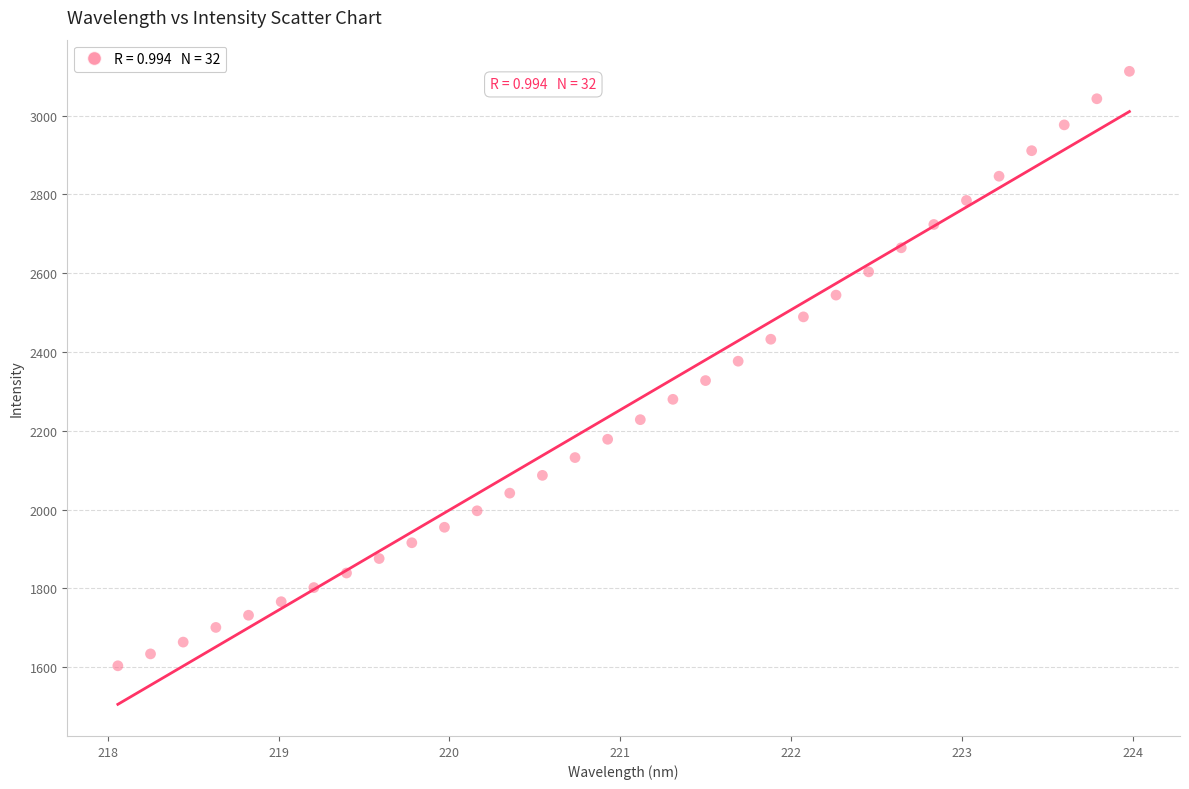

What is the range of X values (max minus min)?

5.9